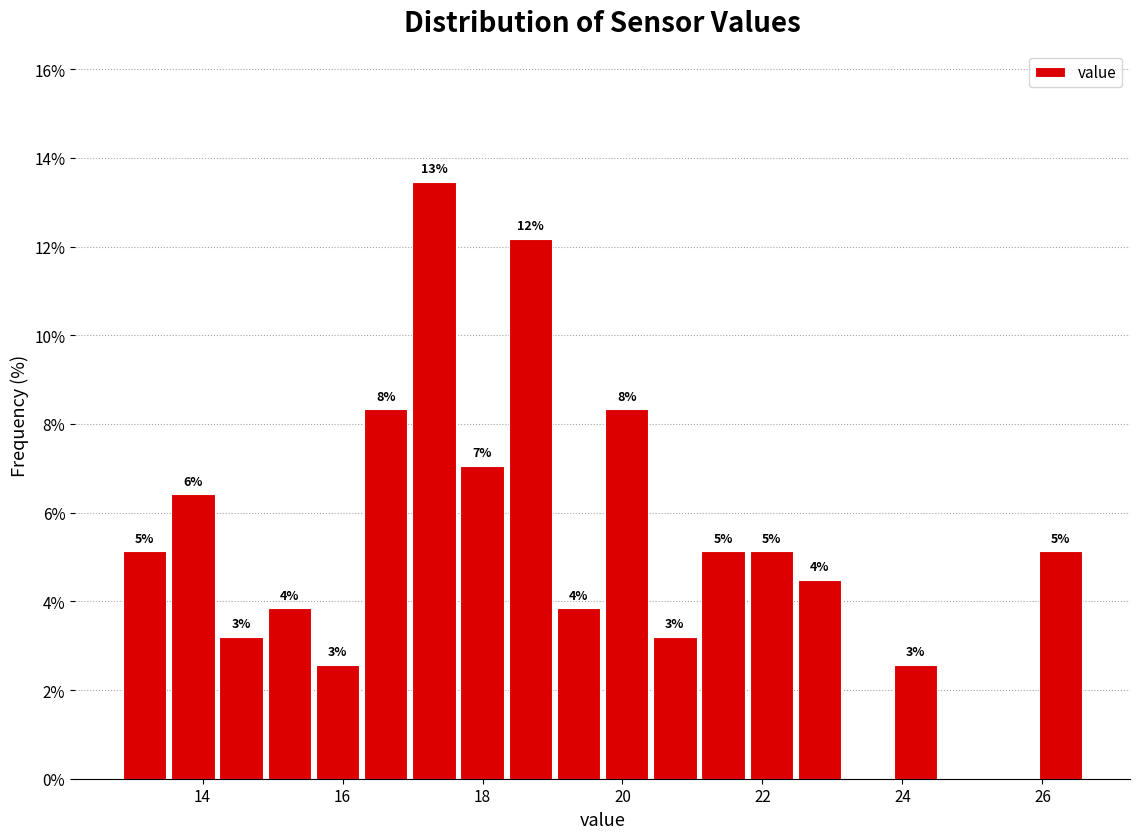

Read against the x-axis, roughly where is the centre of the tallest bar?

17.4